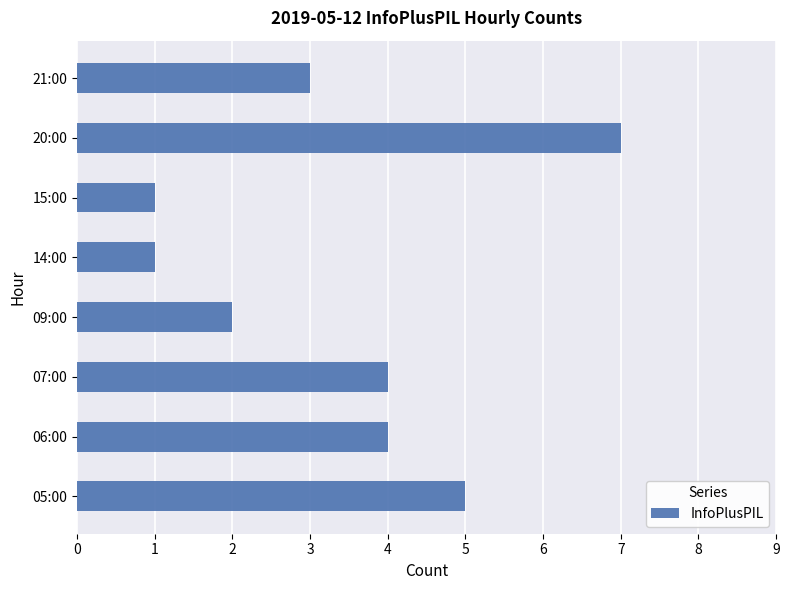

Is it true that the value at 21:00 is 3?

True